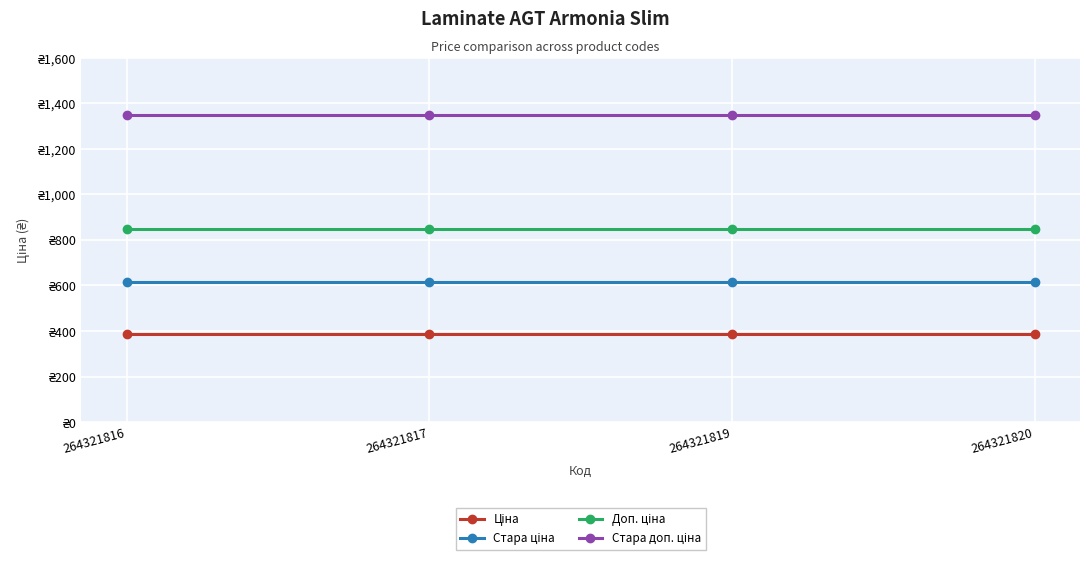

Reading left to right, extract all data points from this chart.

Ціна: 264321816=386.9	264321817=386.9	264321819=386.9	264321820=386.9
Стара ціна: 264321816=615.1	264321817=615.1	264321819=615.1	264321820=615.1
Доп. ціна: 264321816=849.0	264321817=849.0	264321819=849.0	264321820=849.0
Стара доп. ціна: 264321816=1349.8	264321817=1349.8	264321819=1349.8	264321820=1349.8